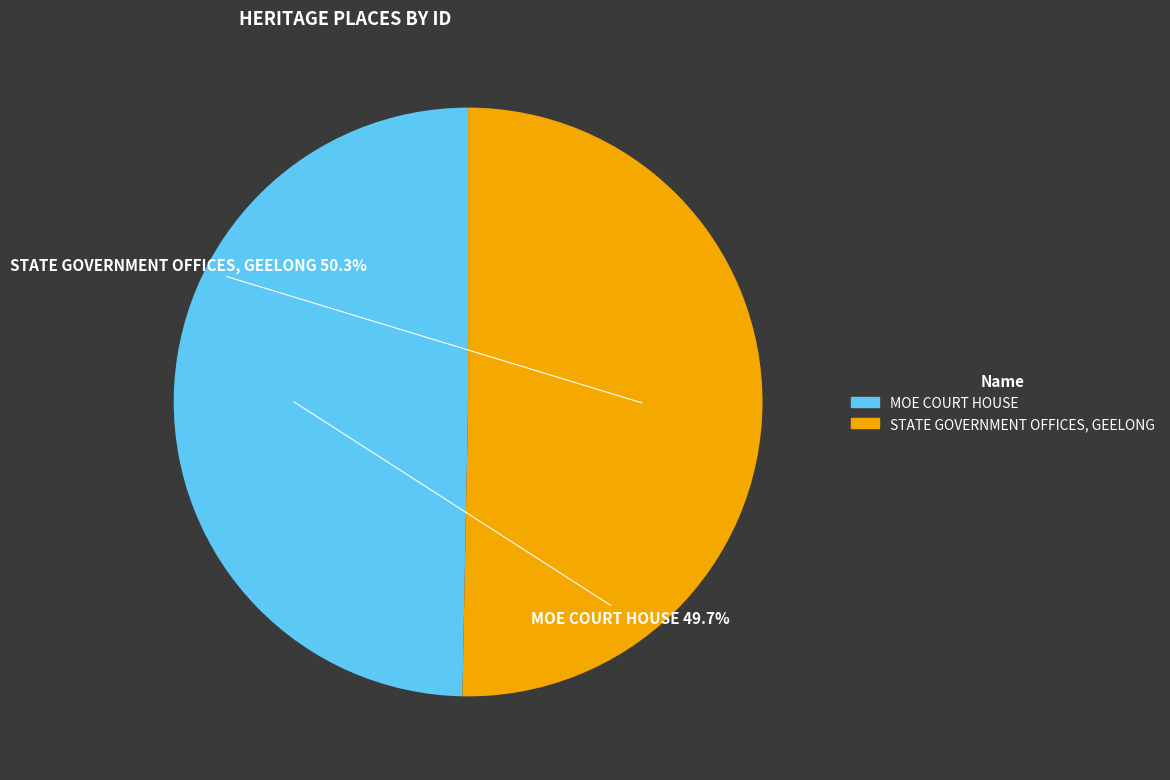

What is the majority slice?

STATE GOVERNMENT OFFICES, GEELONG